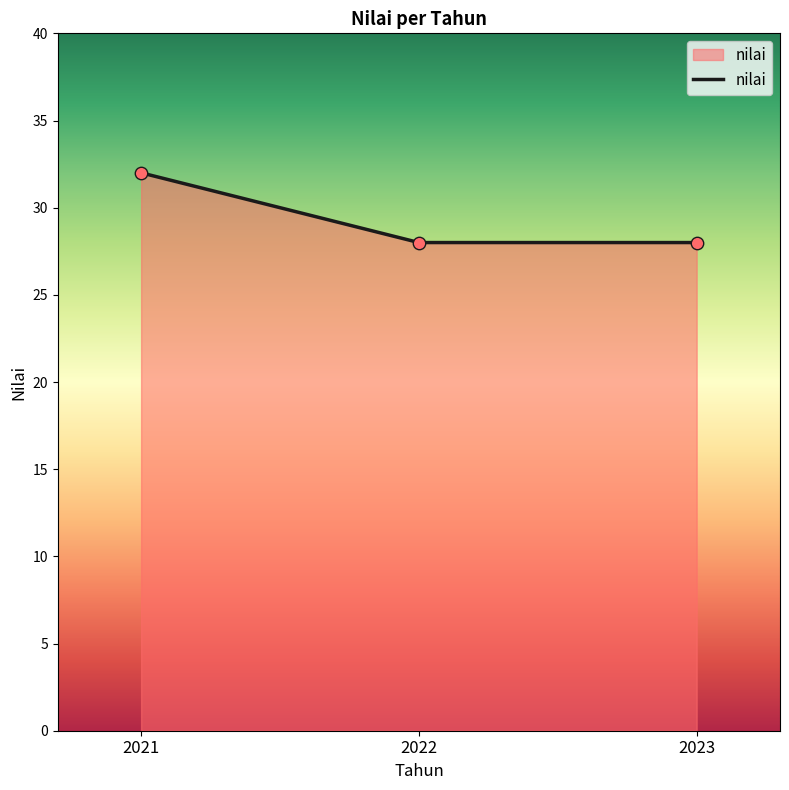

What is the ratio of the value at 2022 to the value at 2023?

1.0